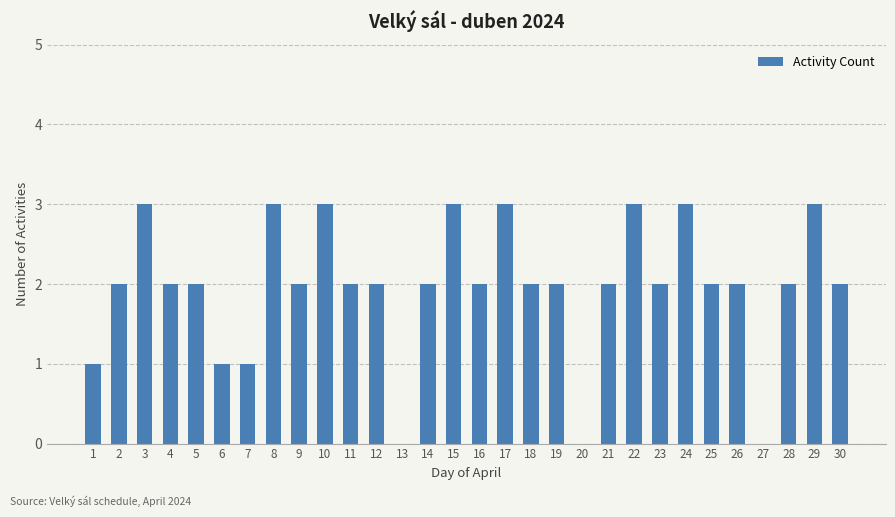

Reading left to right, transcribe all the data shown in this chart.

1=1	2=2	3=3	4=2	5=2	6=1	7=1	8=3	9=2	10=3	11=2	12=2	13=0	14=2	15=3	16=2	17=3	18=2	19=2	20=0	21=2	22=3	23=2	24=3	25=2	26=2	27=0	28=2	29=3	30=2